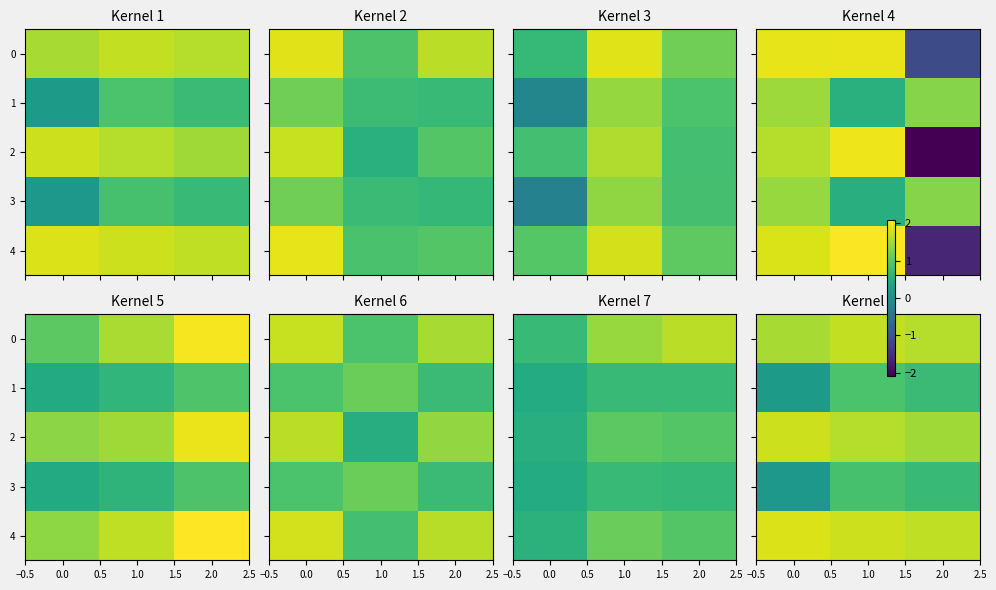

What is the approximate value of 1 at 0.0?

0.2